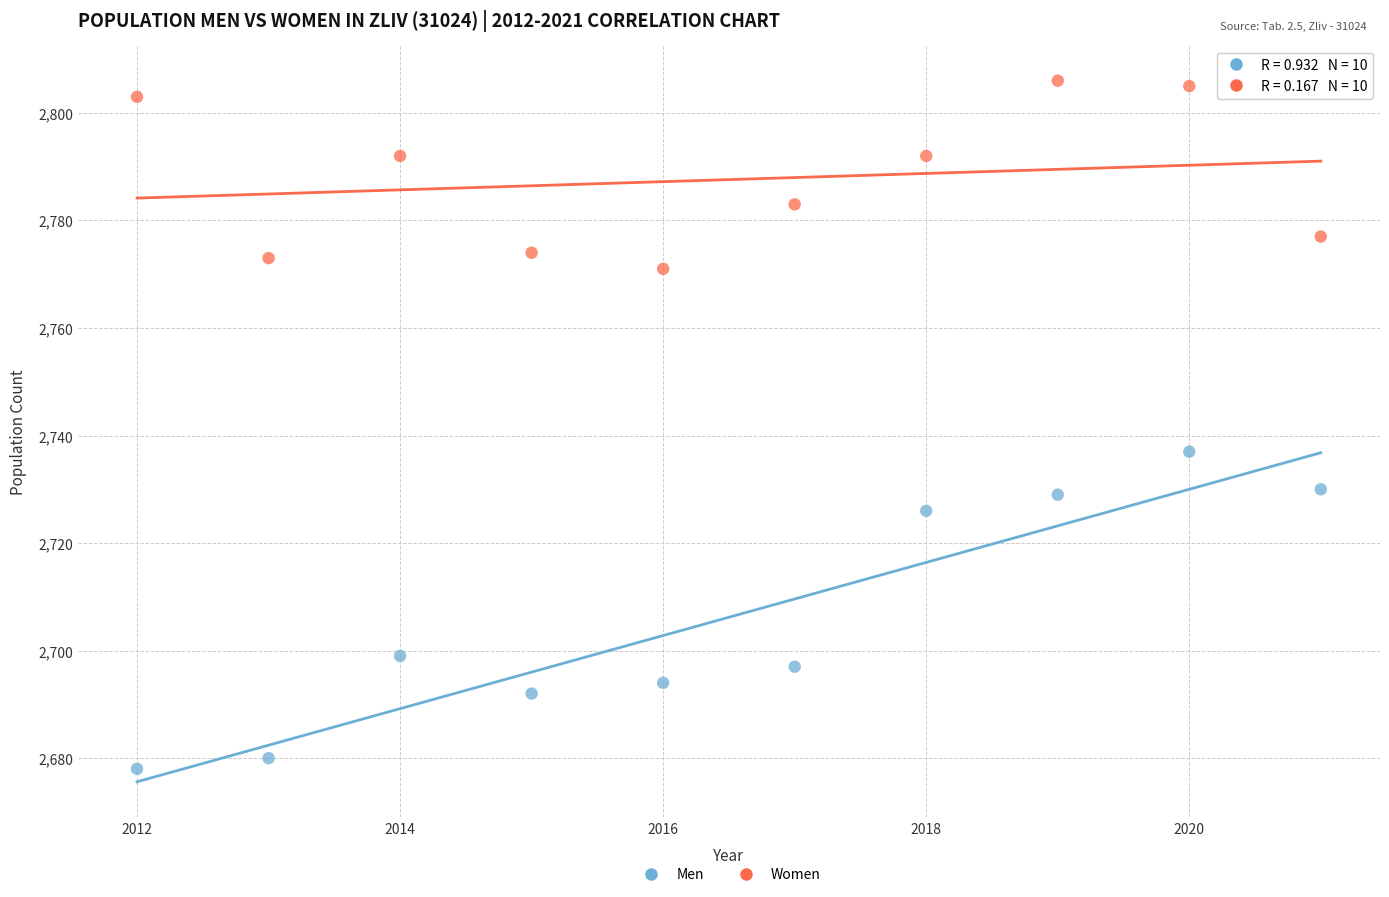

Across all data points, what is the range of Y values (max minus min)?

128